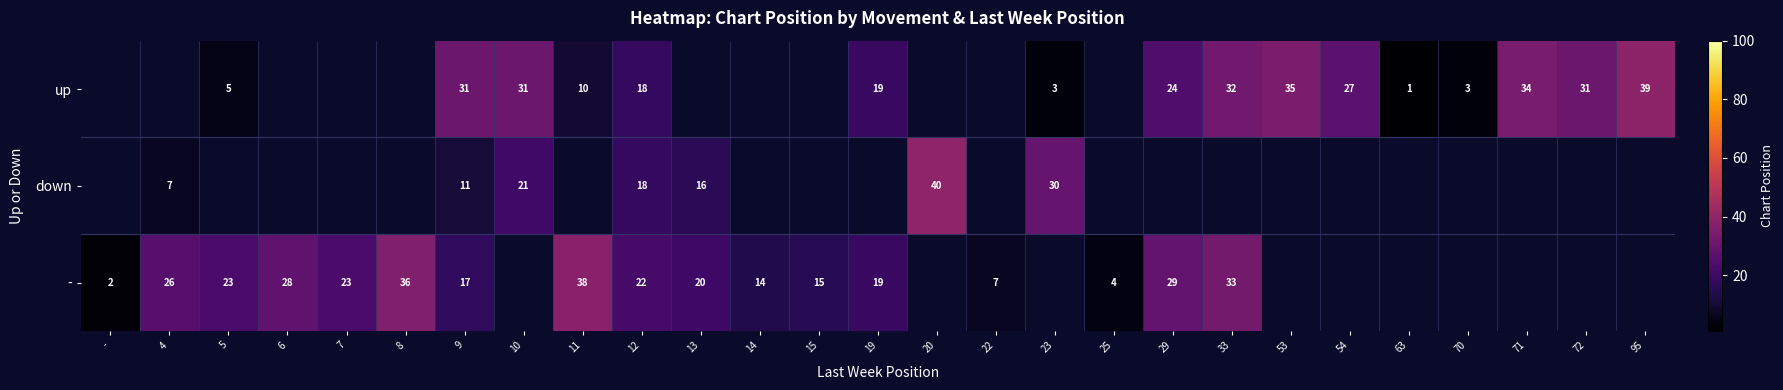

Is it true that up equals 27 at 54?

True